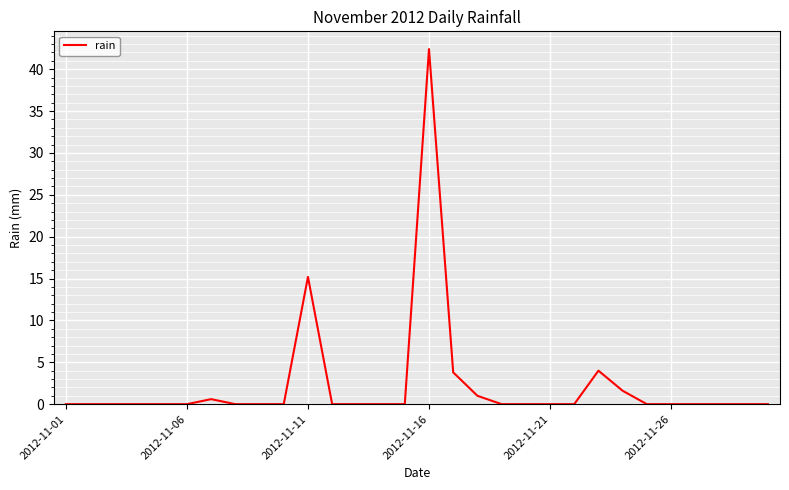

What is the difference between the maximum and minimum values?

42.4